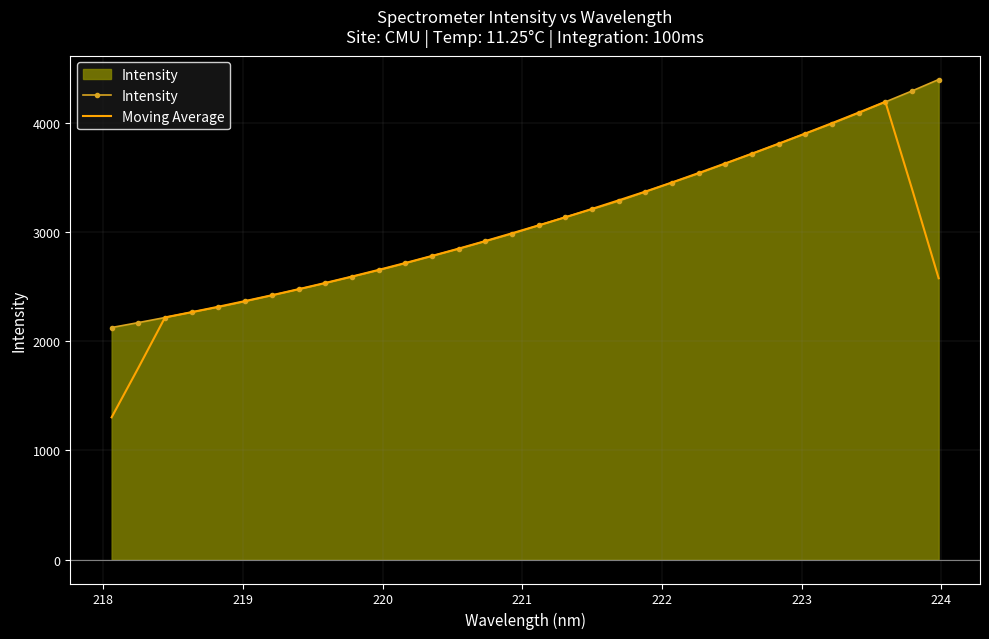

What is the minimum value shown in the chart?

1302.0